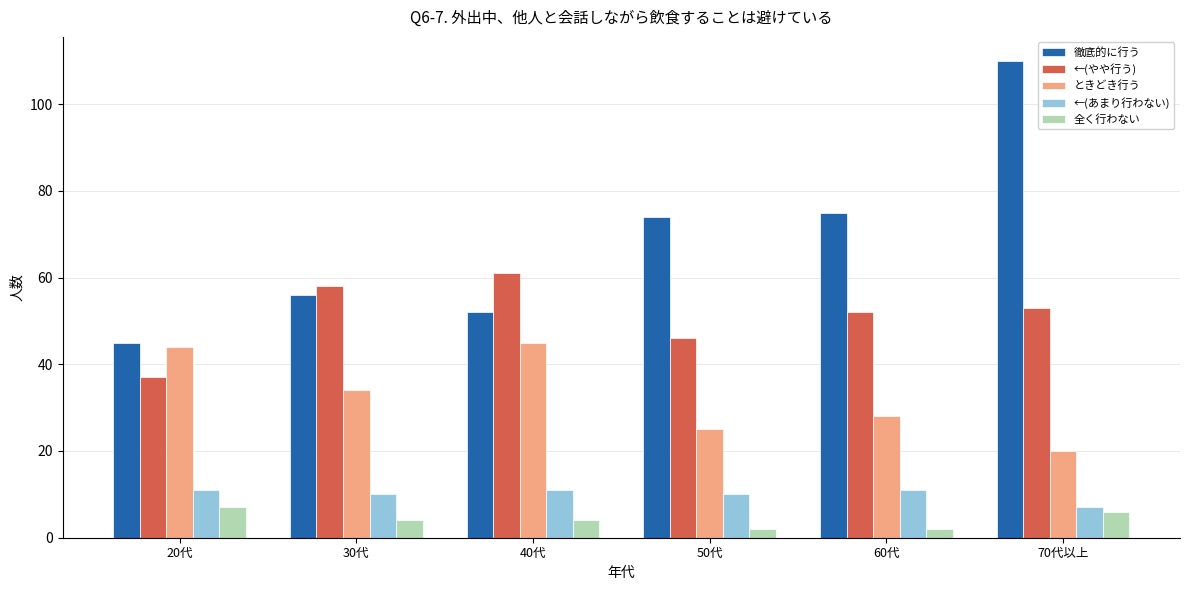

How many groups of bars are there?

6